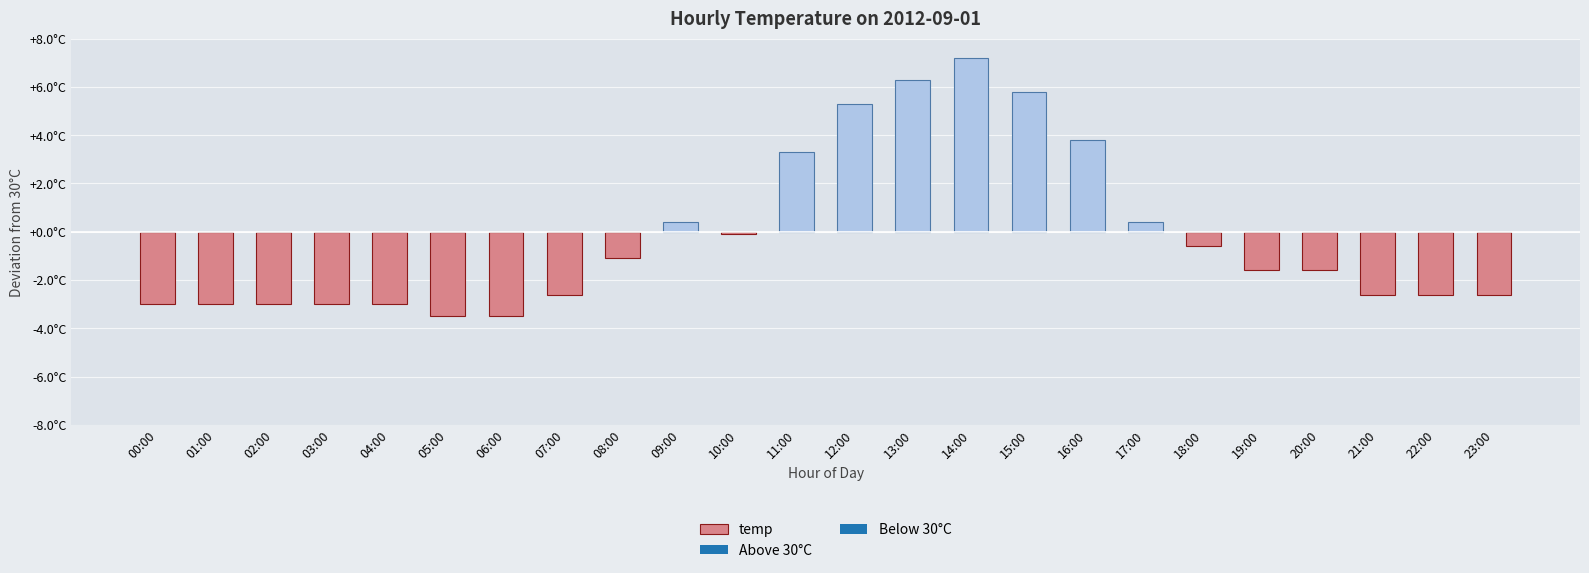

At which label is the value closest to 31?

09:00